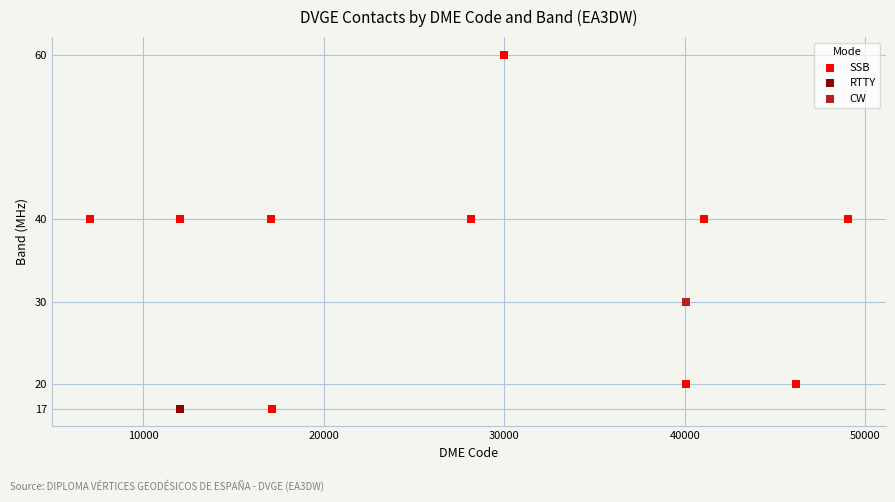

What are all the series names shown in the legend?

SSB, RTTY, CW